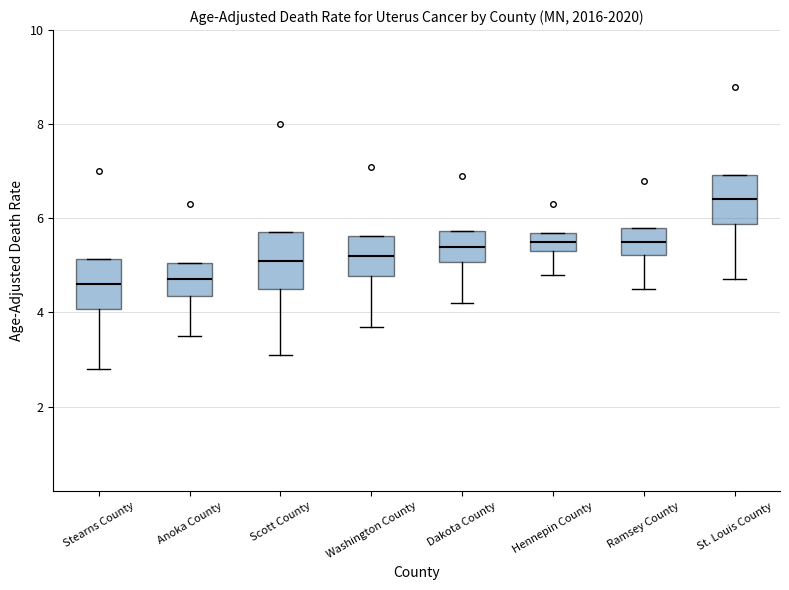

Which box's median line is the highest?

St. Louis County